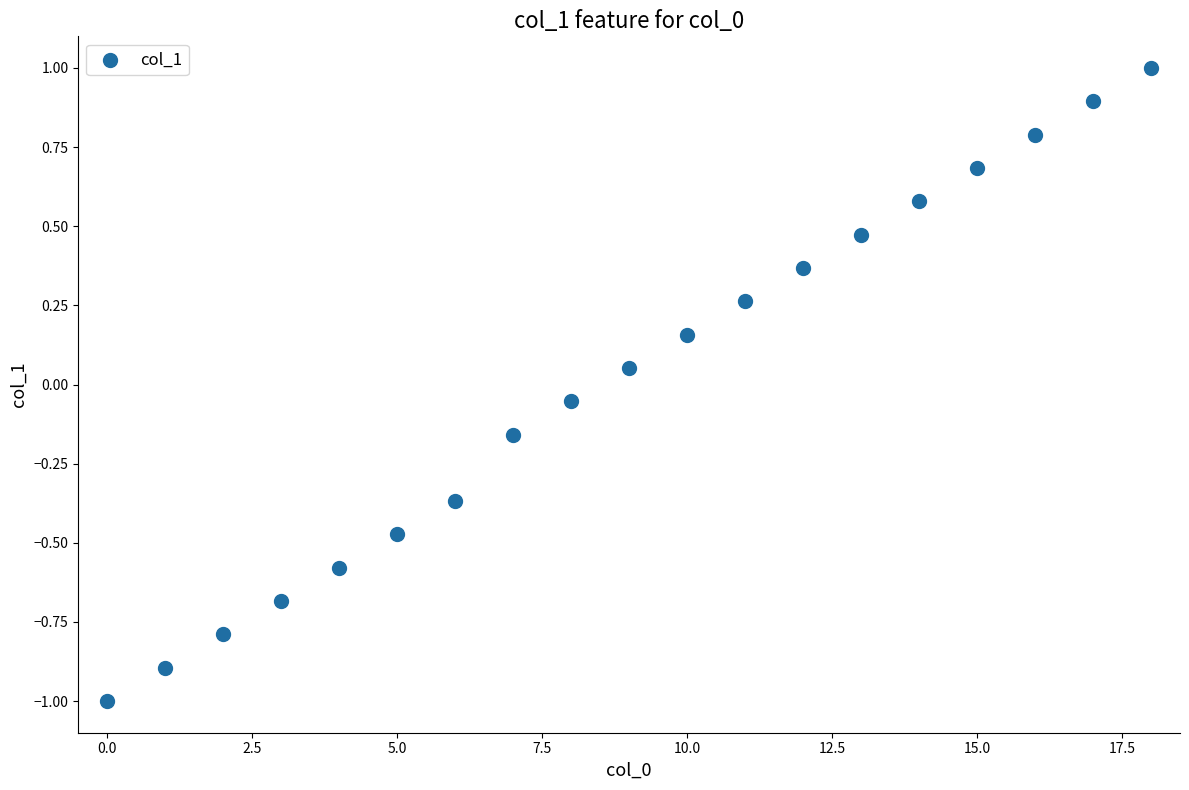

What is the range of Y values (max minus min)?

2.0